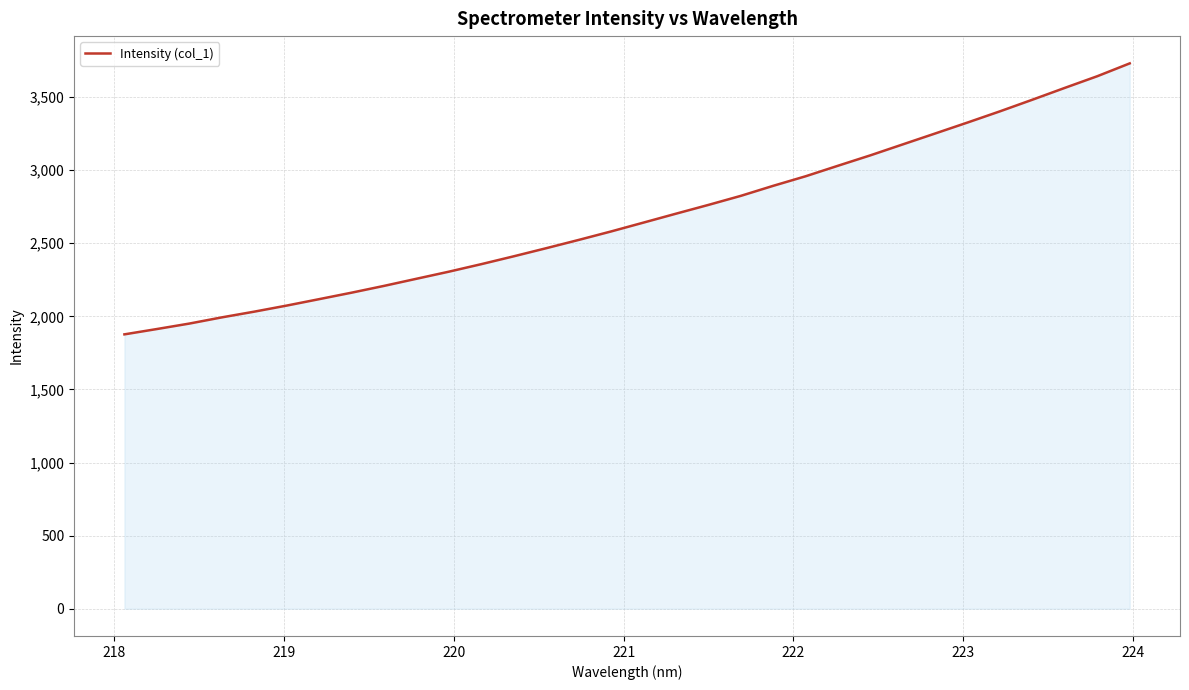

What is the difference between the maximum and minimum values?

1853.8